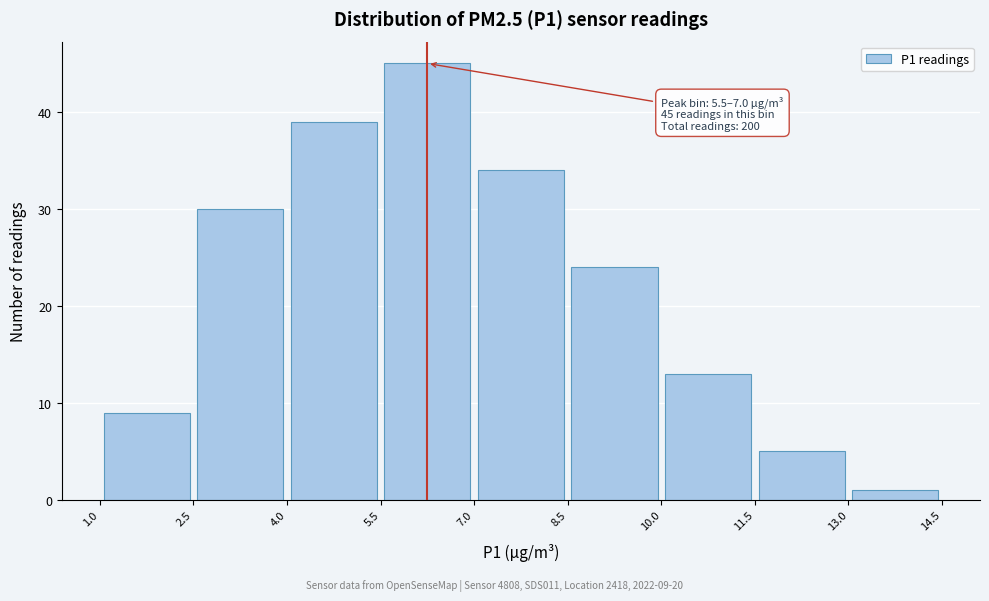

Which range on the x-axis has the tallest bar?

5.5 to 7.0